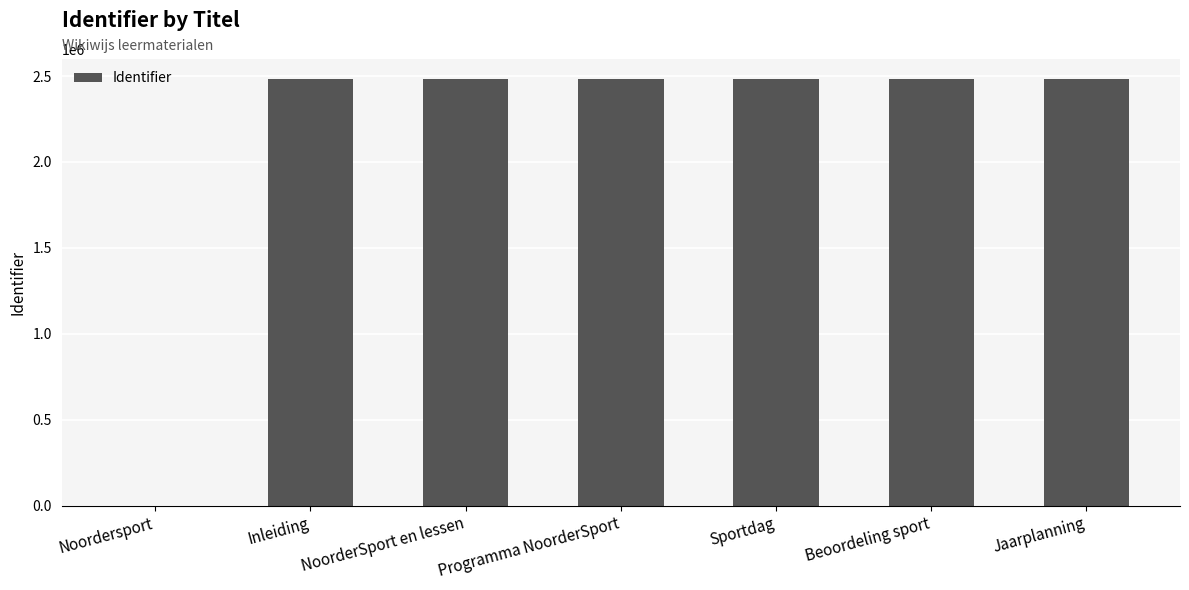

What is the sum of all values?

14906077